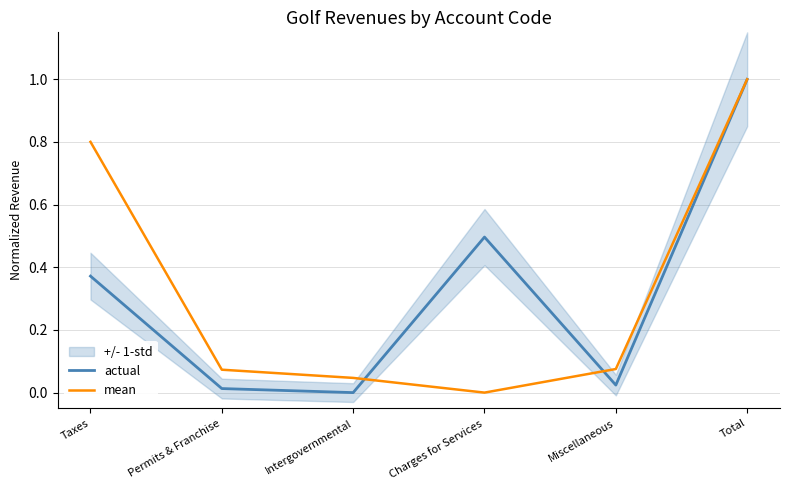

Which series has the largest range (max minus min)?

actual